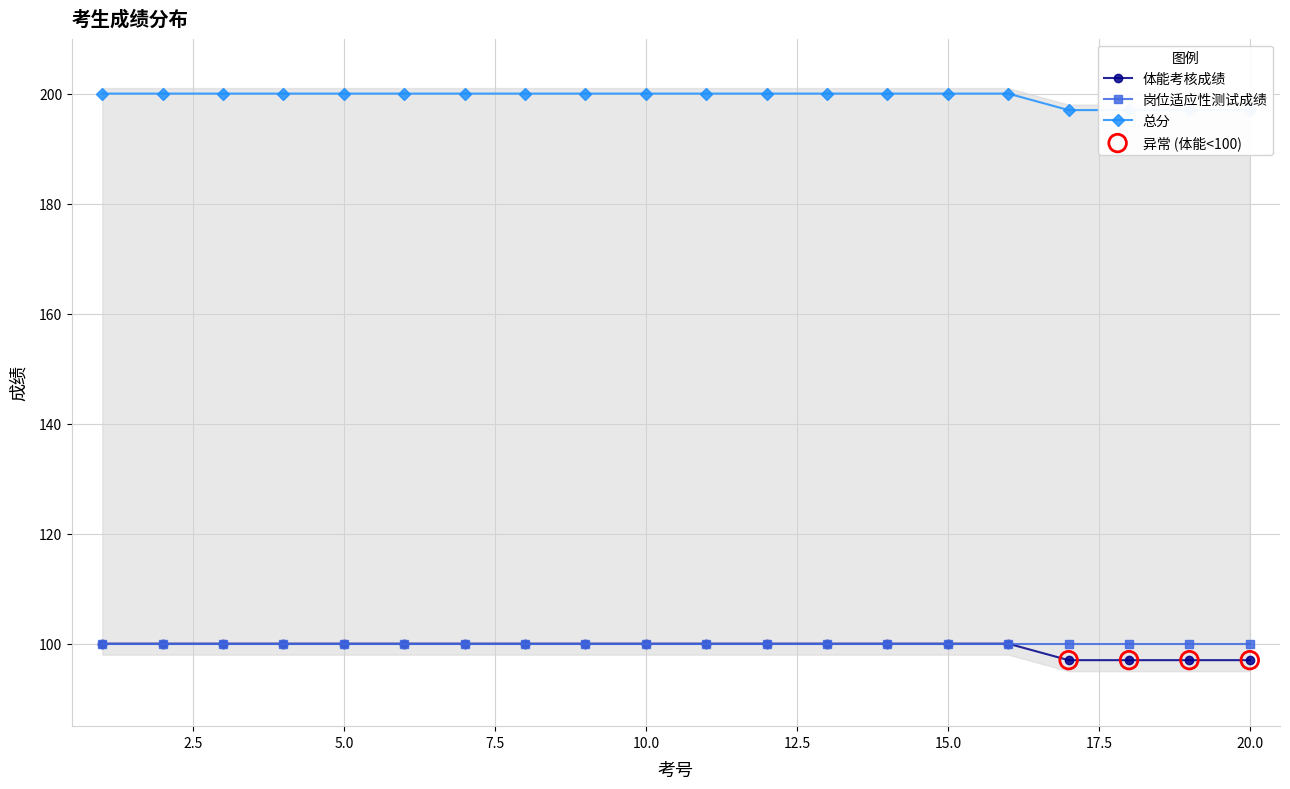

What is the lowest value of the 体能考核成绩 series?

97